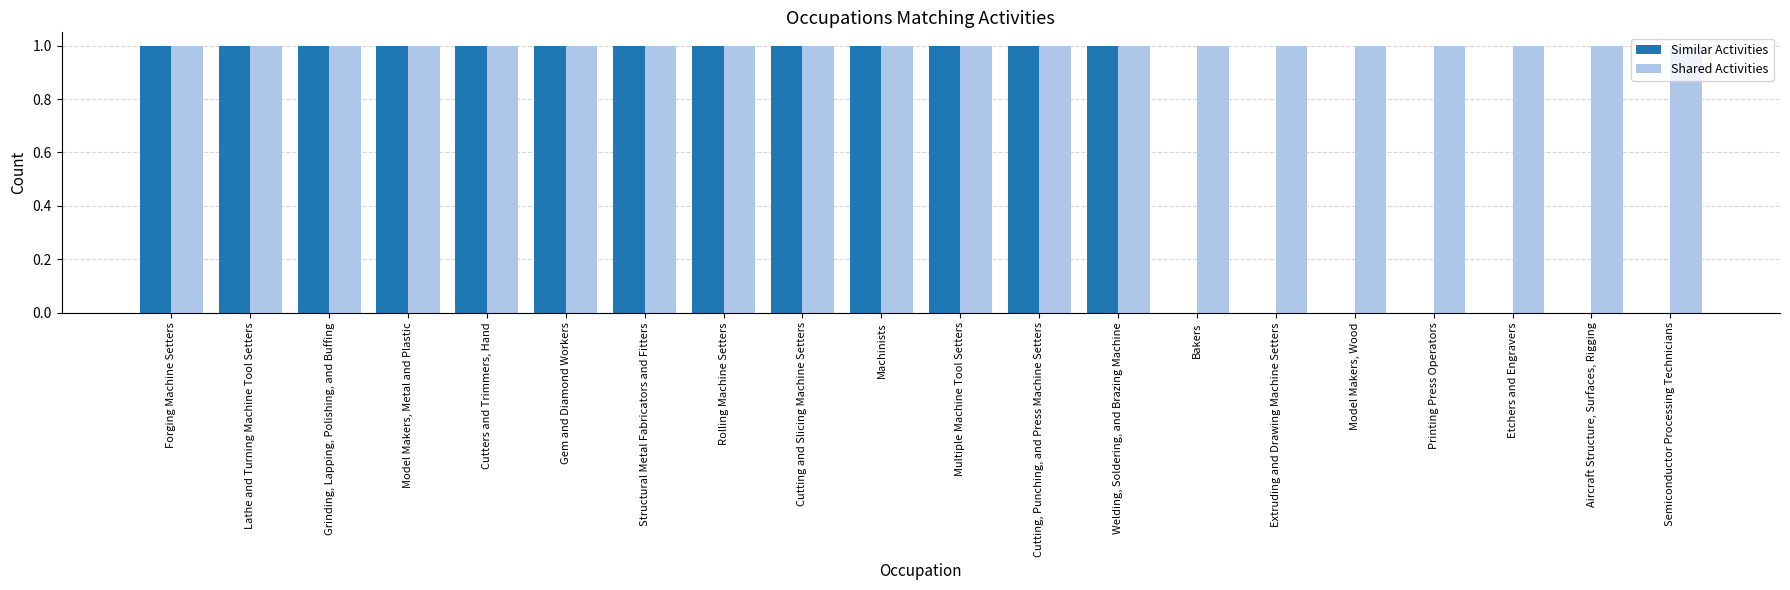

How many groups of bars are there?

20